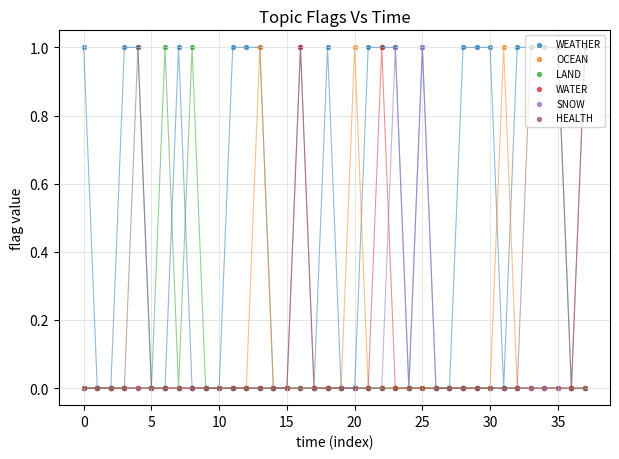

Is the value of HEALTH at 13 greater than the value of SNOW at 24?

No